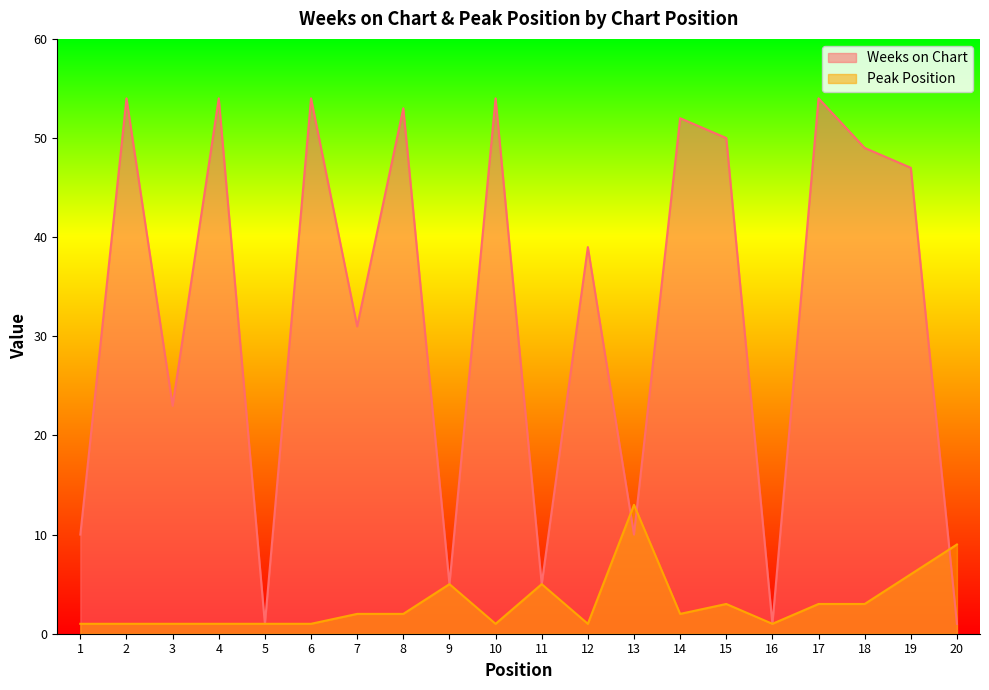

Reading right to left, what are all the values shown in this chart?

Weeks on Chart: 1	47	49	54	1	50	52	10	39	5	54	5	53	31	54	1	54	23	54	10
Peak Position: 9	6	3	3	1	3	2	13	1	5	1	5	2	2	1	1	1	1	1	1